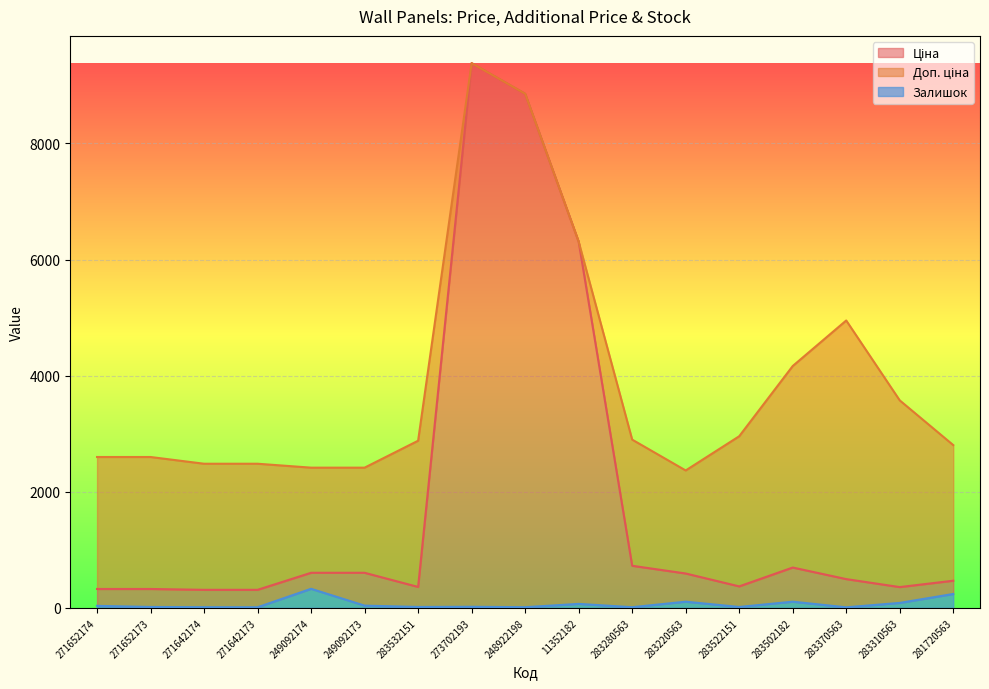

Which category has the highest value in the Доп. ціна series?

273702193